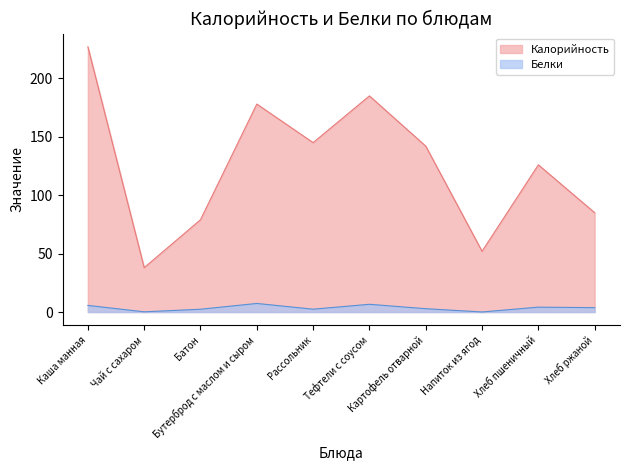

The Калорийность series shows 145.0 at Рассольник. True or false?

True